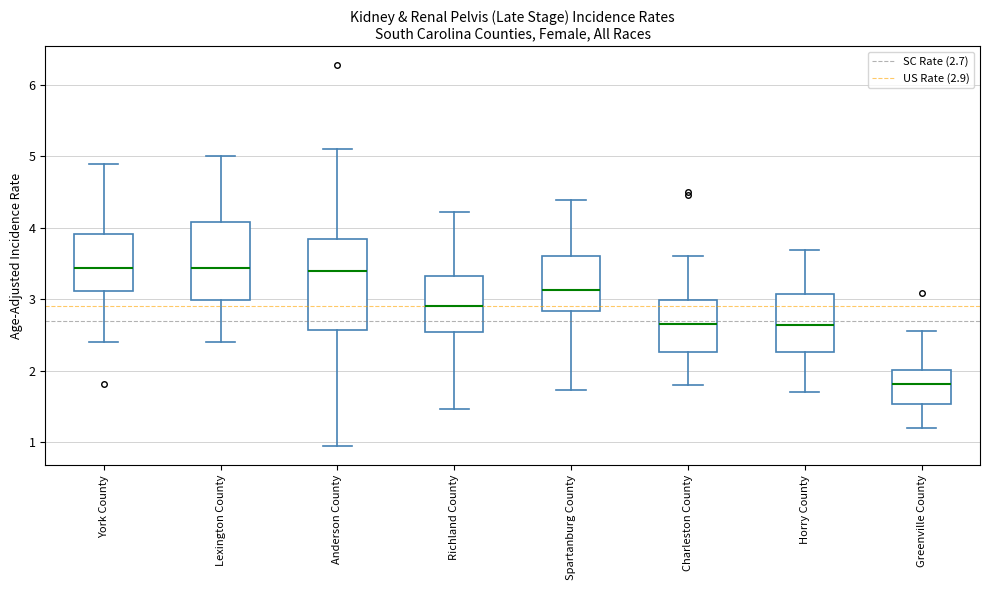

Where does the upper whisker of the box for Lexington County end on the y-axis? The values are not printed on the chart, so give them approximately, as read against the axis.

5.0